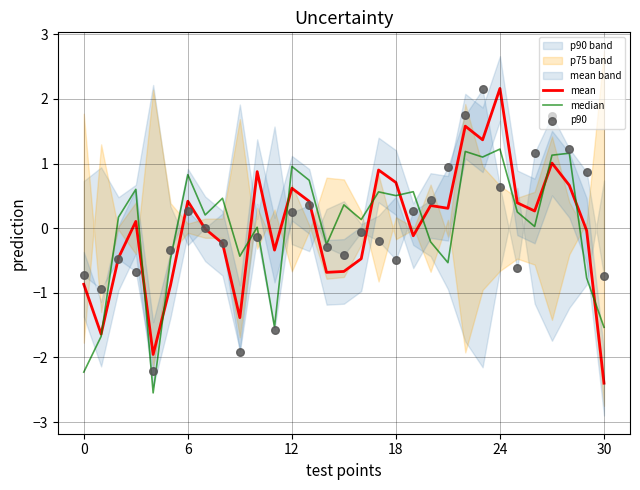

At how many categories does at least one series exceed -1?

30